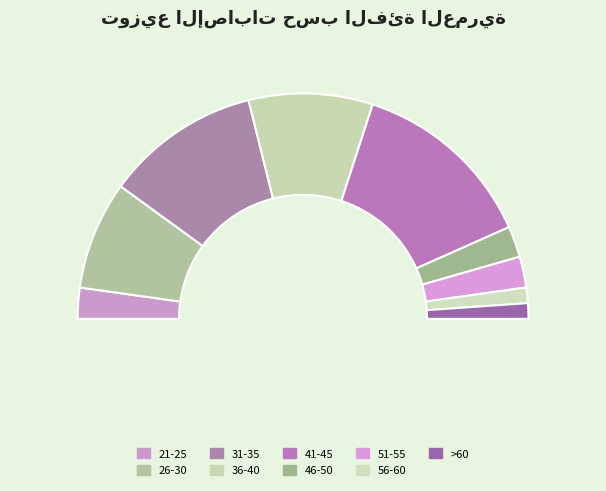

What percentage is the 41-45 slice, to the nearest percent?

27%